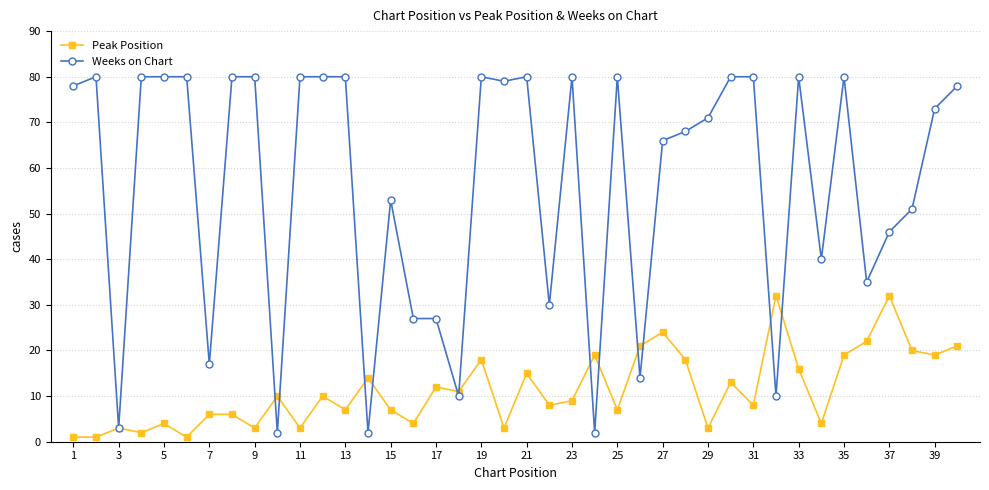

True or false: Peak Position has more than 2 points higher than both neighbors.

True